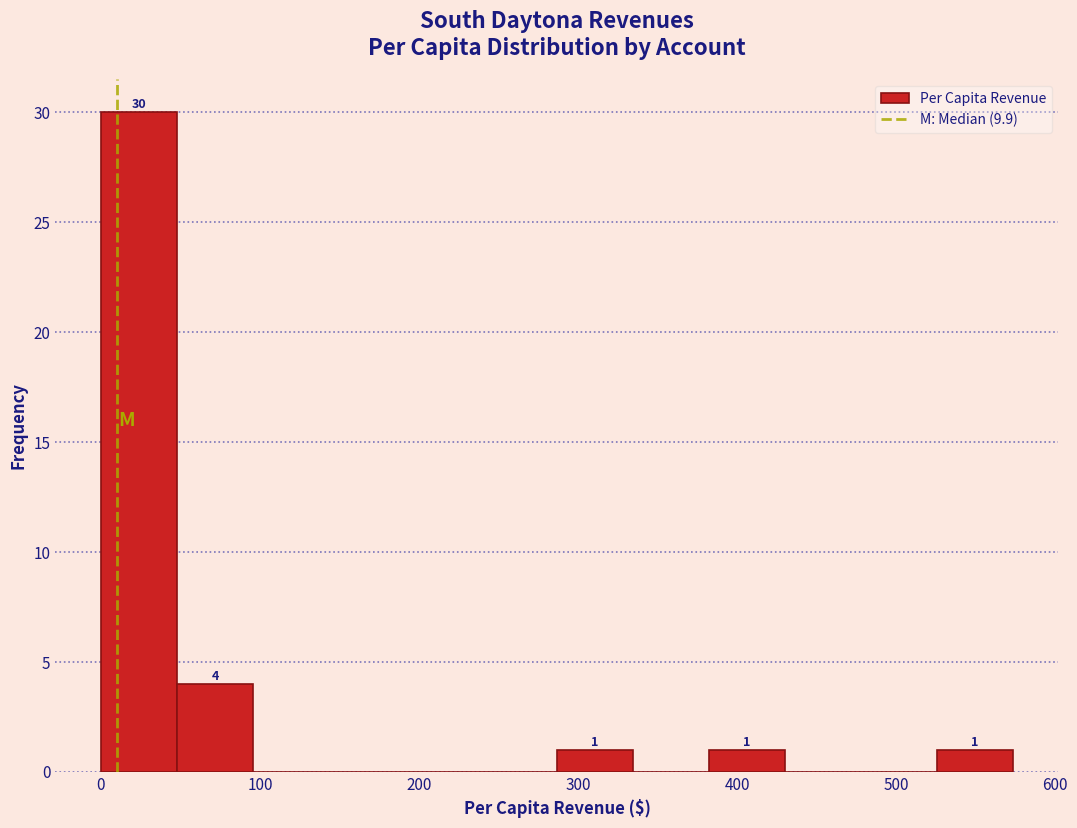

Which range on the x-axis has the tallest bar?

0 to 50